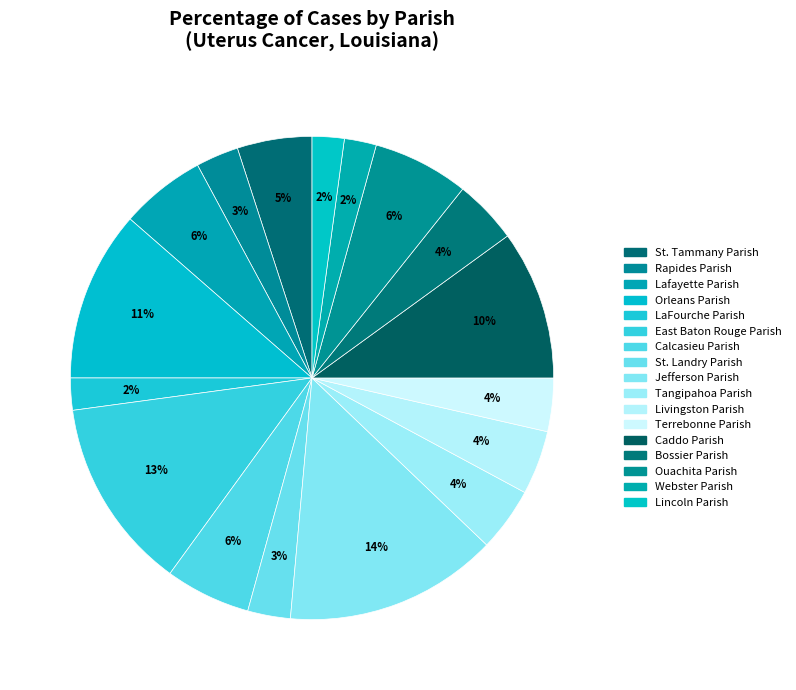

How many segments does this pie chart have?

17